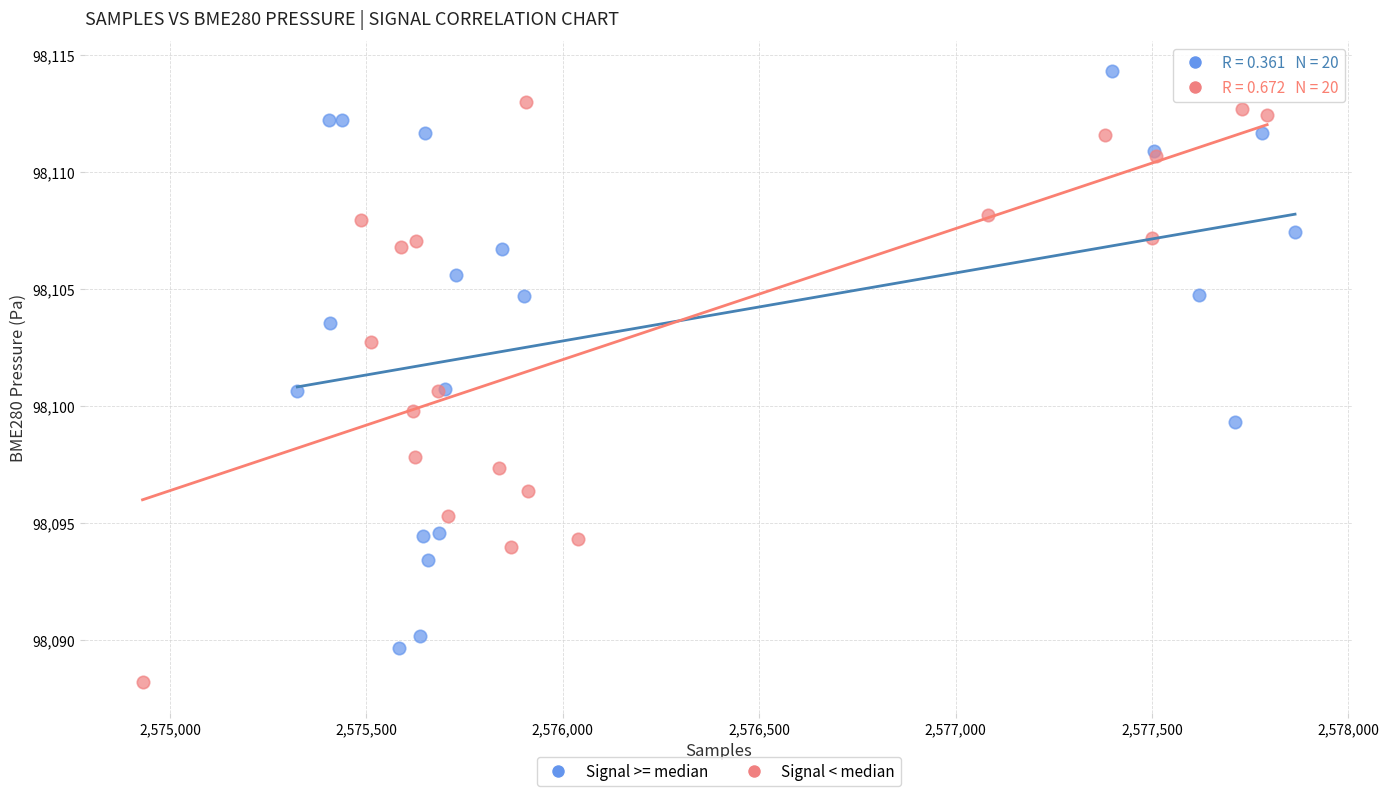

What are all the series names shown in the legend?

Signal >= median, Signal < median